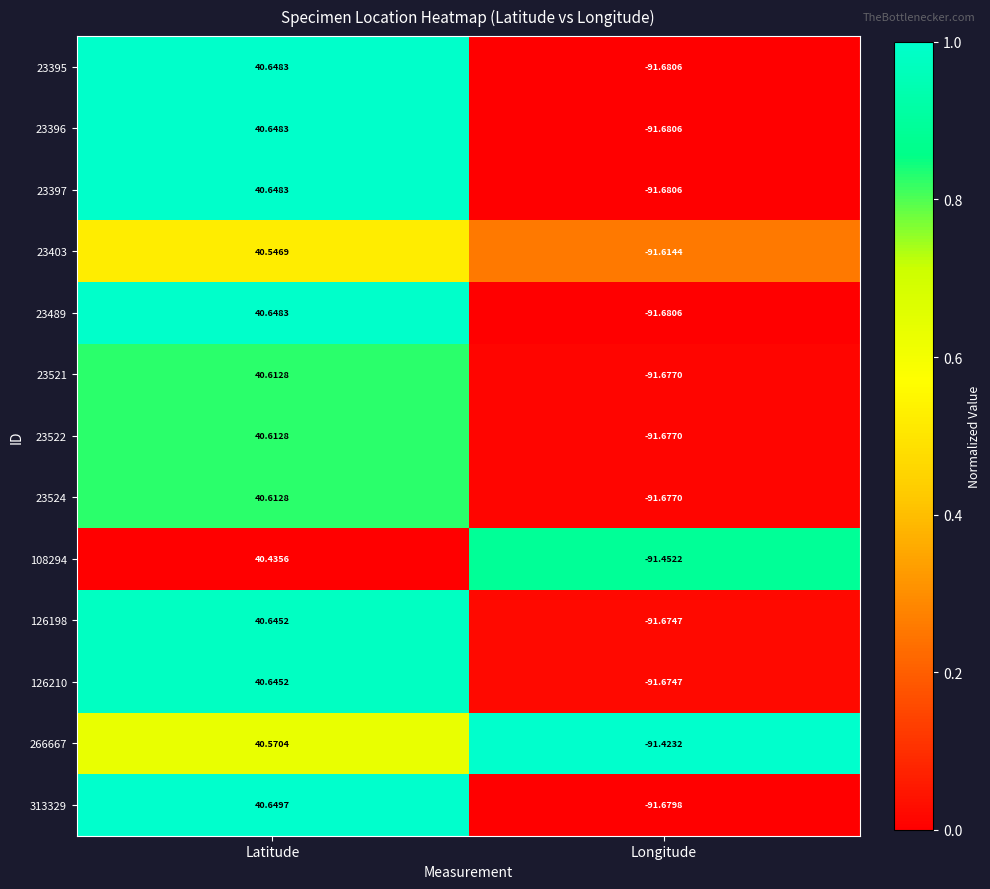

At which label does 266667 first exceed 40?

Latitude